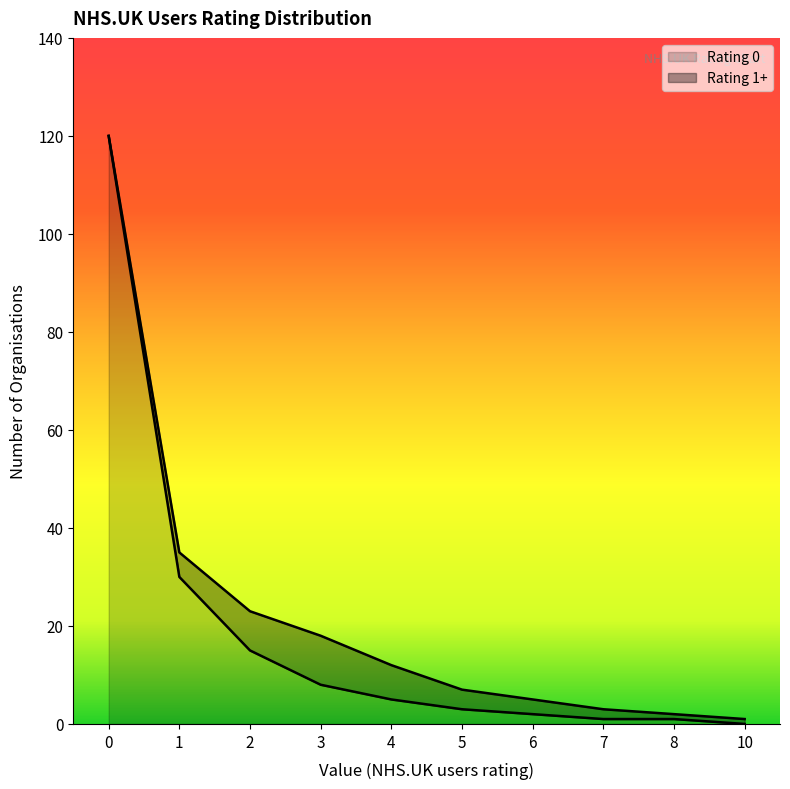

True or false: the data shows 24 at 2.

False